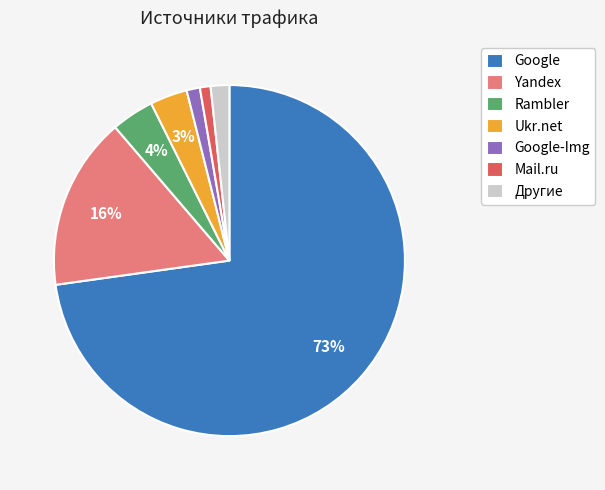

The Google slice represents 87% of the pie. True or false?

False